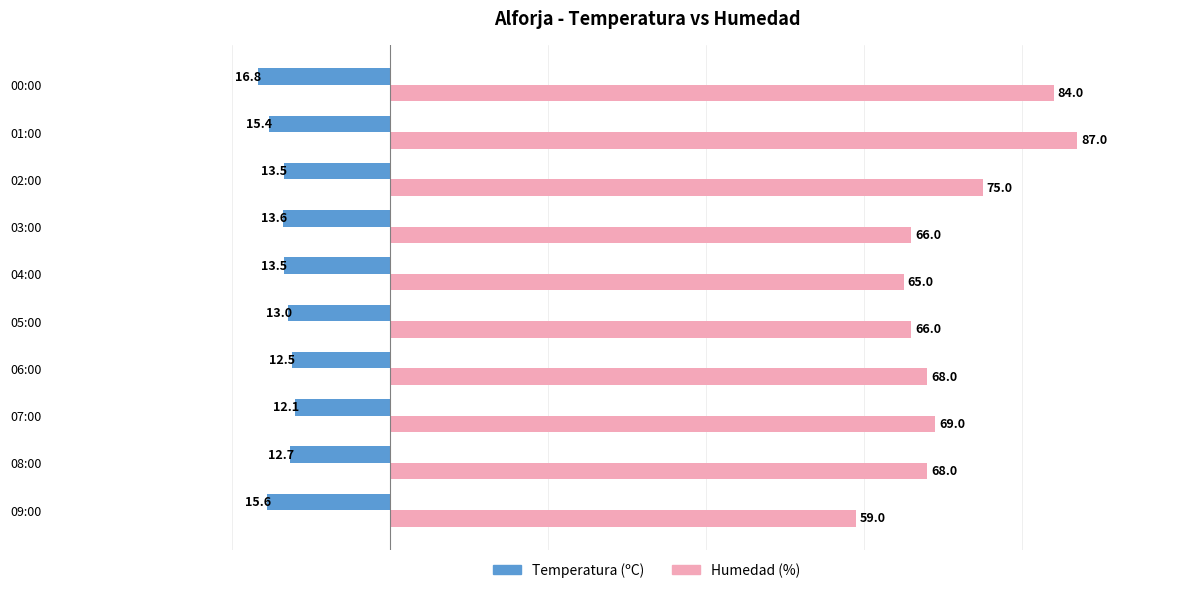

Which series has the largest total across all categories?

Humedad (%)